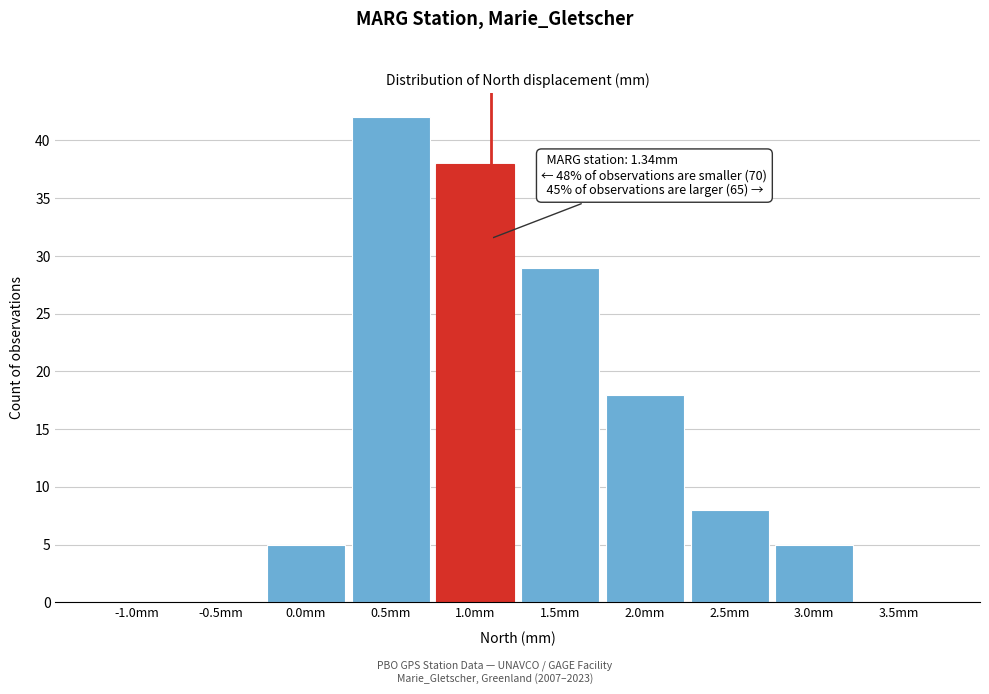

Reading left to right, list all the values displayed in this chart.

-1.0mm=0	-0.5mm=0	0.0mm=5	0.5mm=42	1.0mm=38	1.5mm=29	2.0mm=18	2.5mm=8	3.0mm=5	3.5mm=0